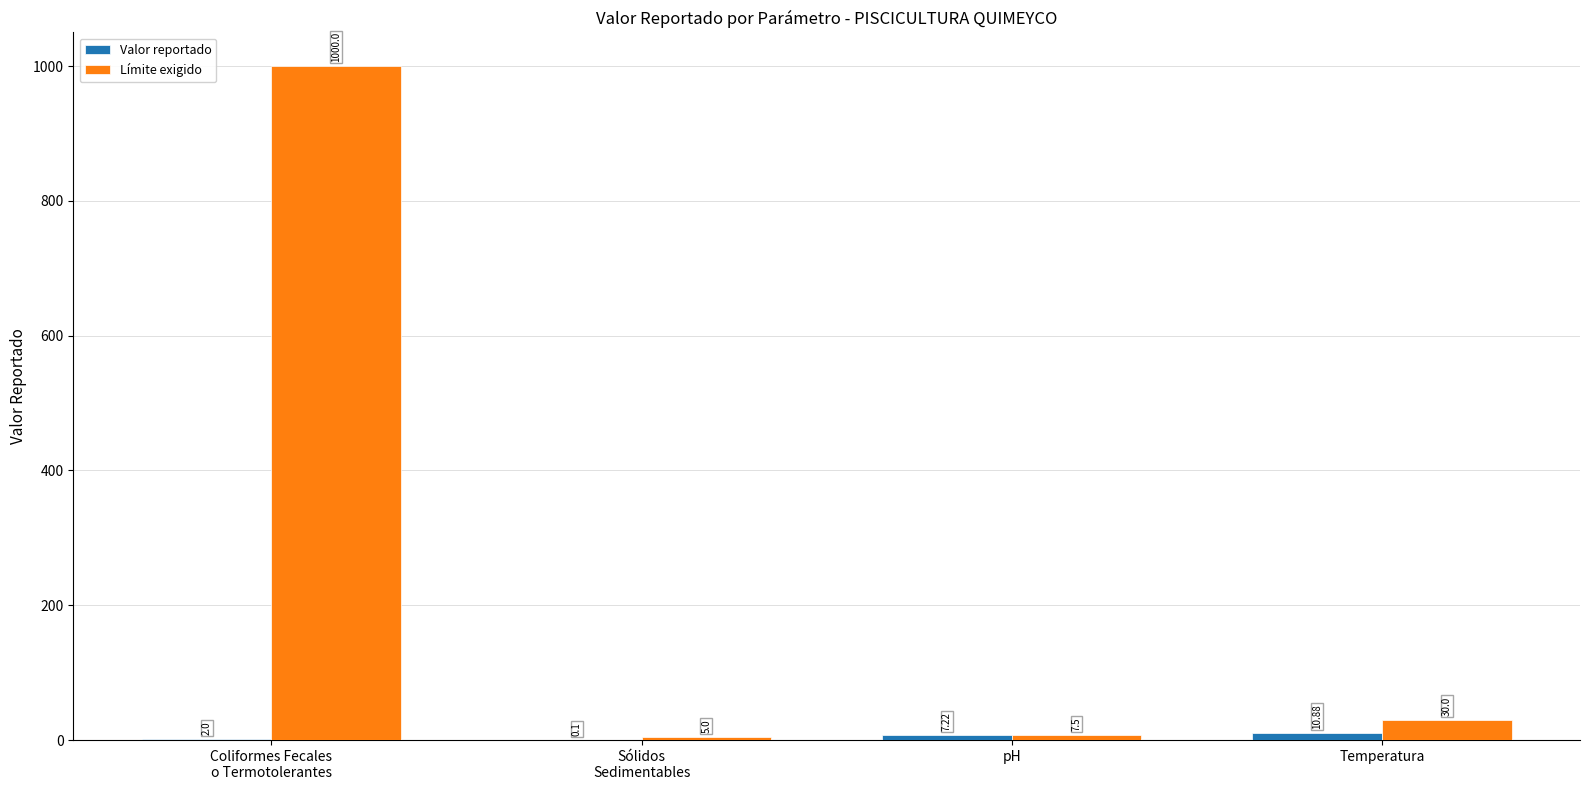

At which label is Valor reportado closest to 5?

pH